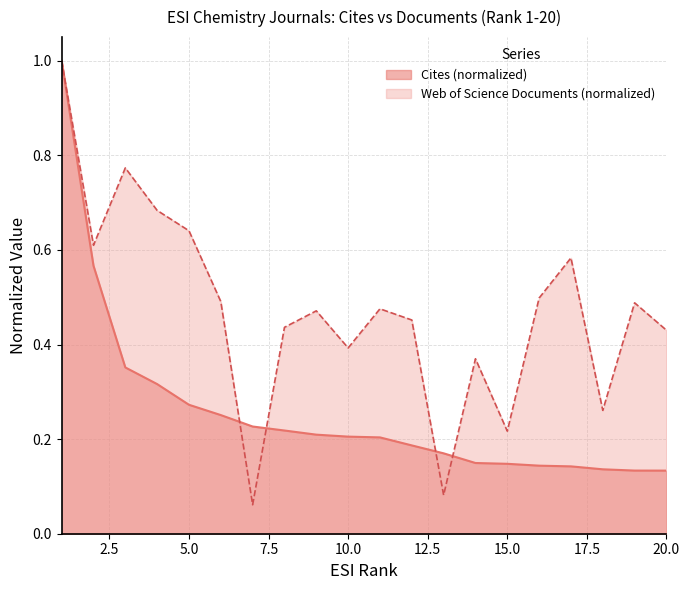

True or false: Cites and Web of Science Documents cross at least once.

True